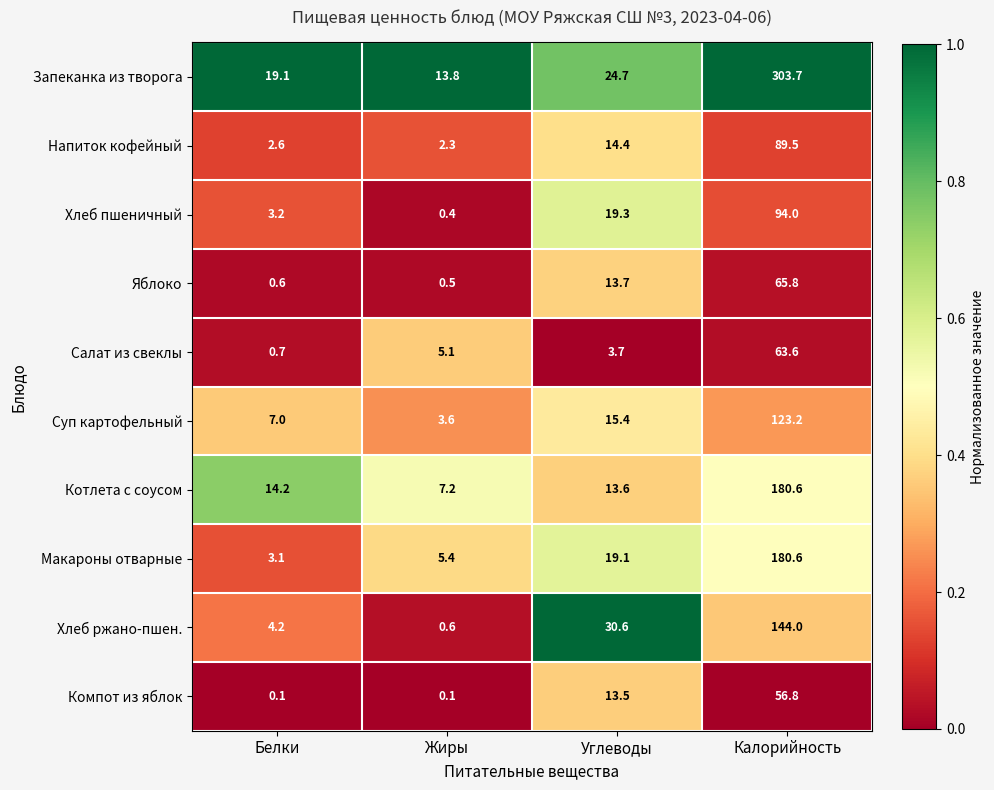

Between Углеводы and Калорийность, which series saw the biggest shift?

Запеканка из творога